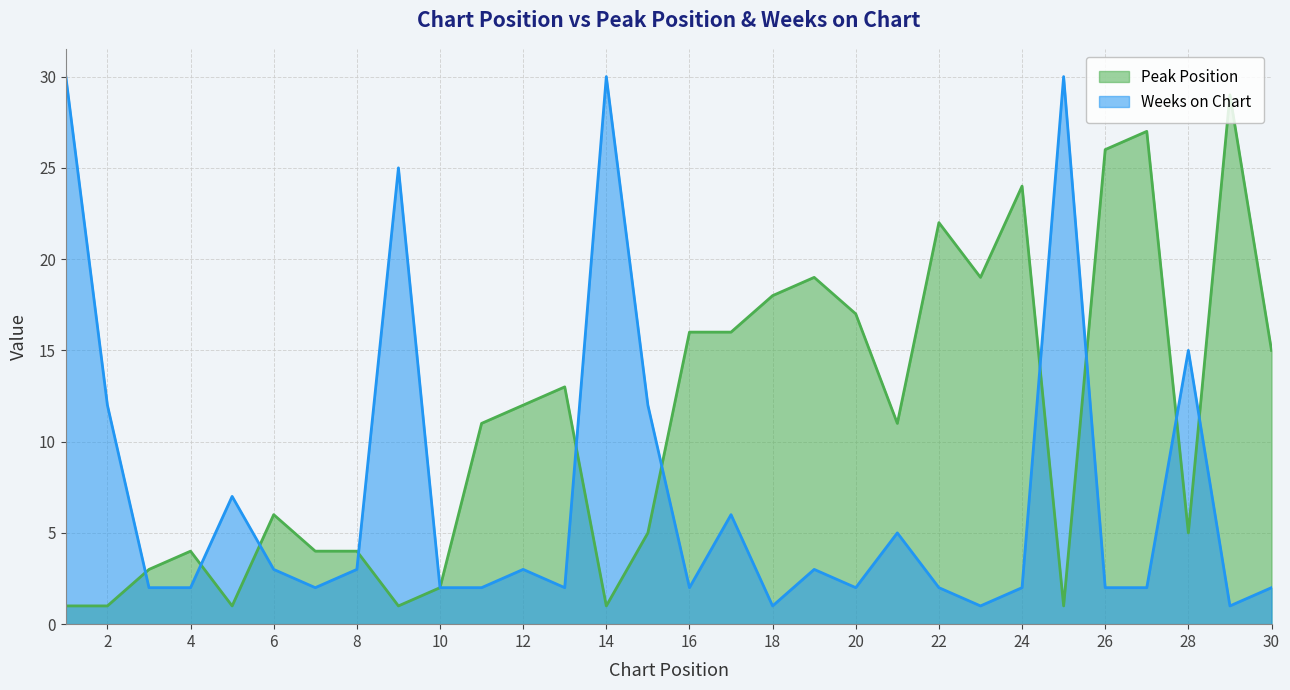

Rank the series by their maximum value, from lowest to highest.

Peak Position, Weeks on Chart